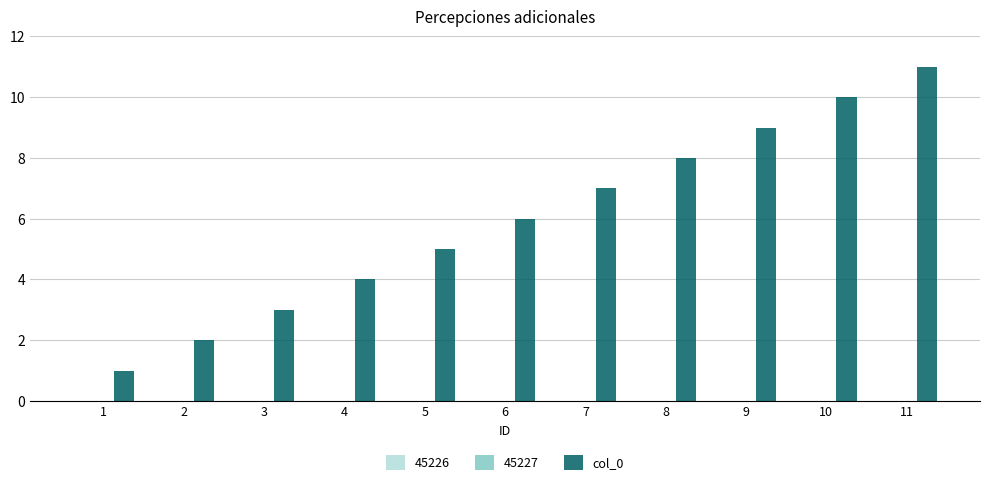

Does the chart contain stacked bars?

No